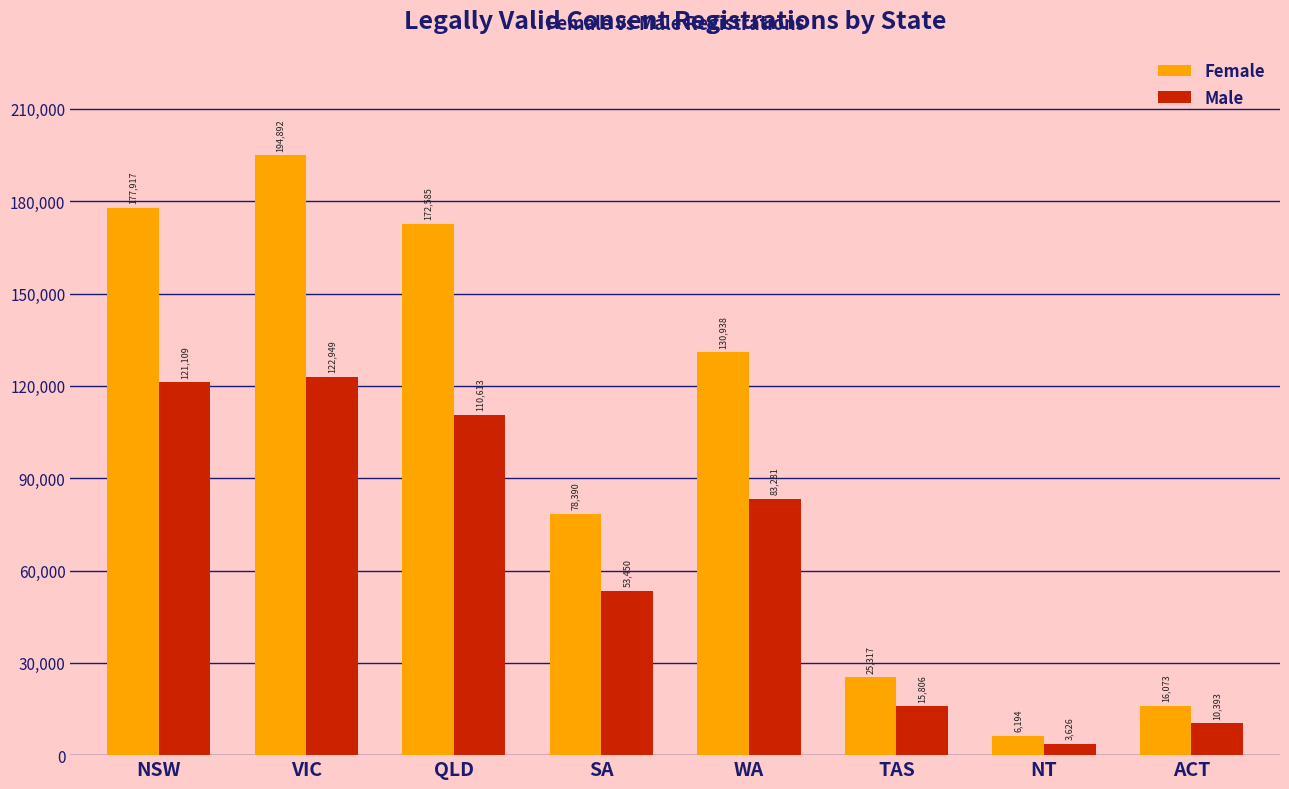

What is the sum of all Male values?

521227